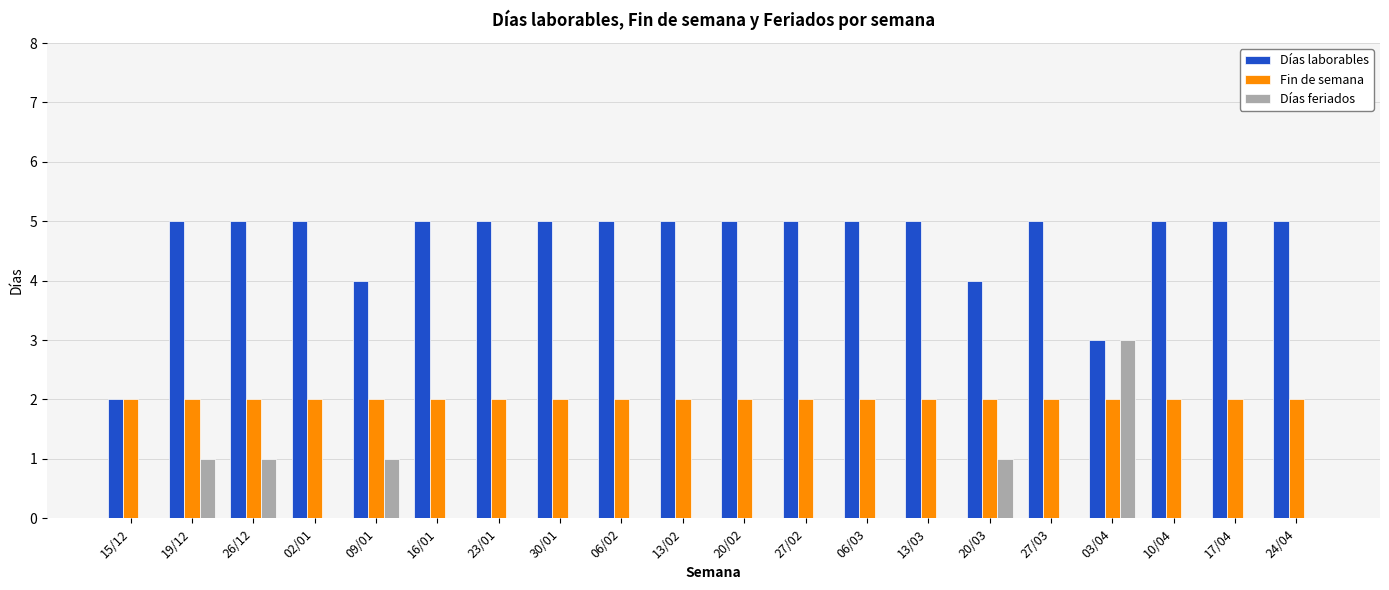

Is it true that Días feriados equals -2 at 24/04?

False